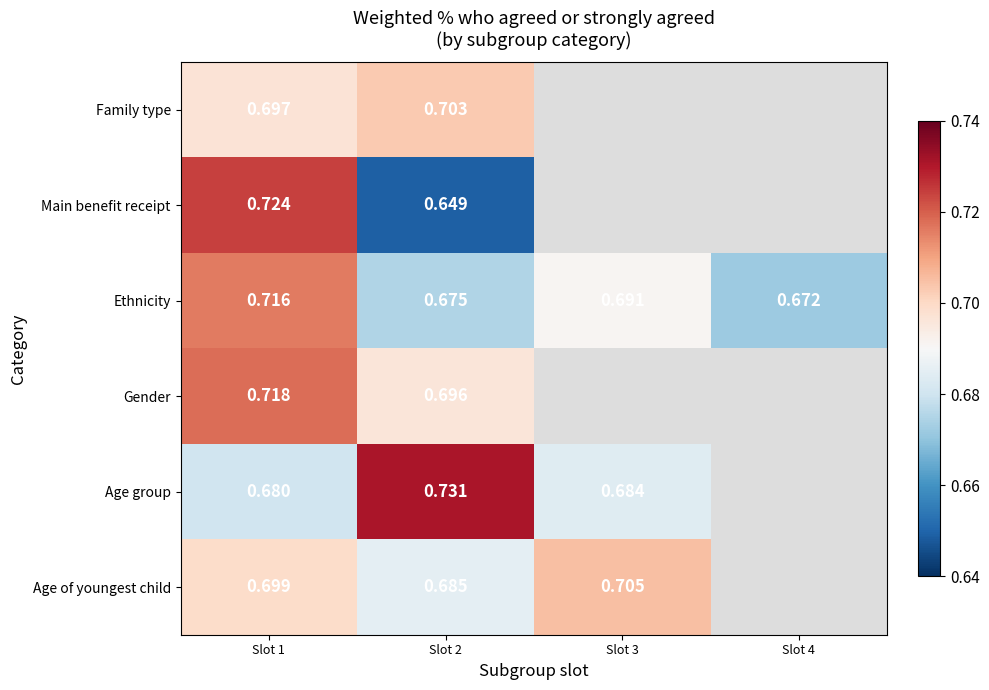

Is the value of Age group at Slot 2 greater than the value of Family type at Slot 1?

Yes